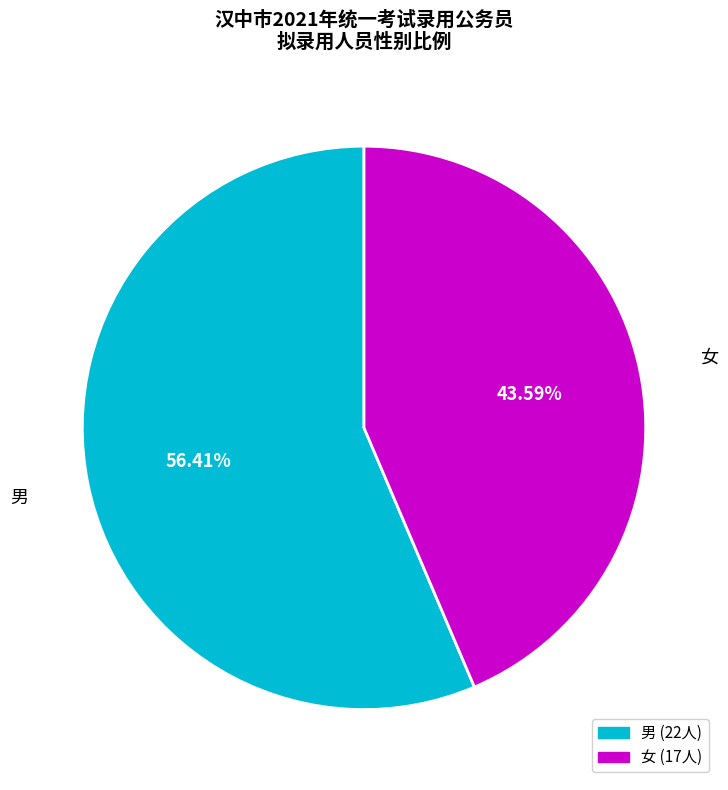

To the nearest percent, what is the average slice percentage?

50%